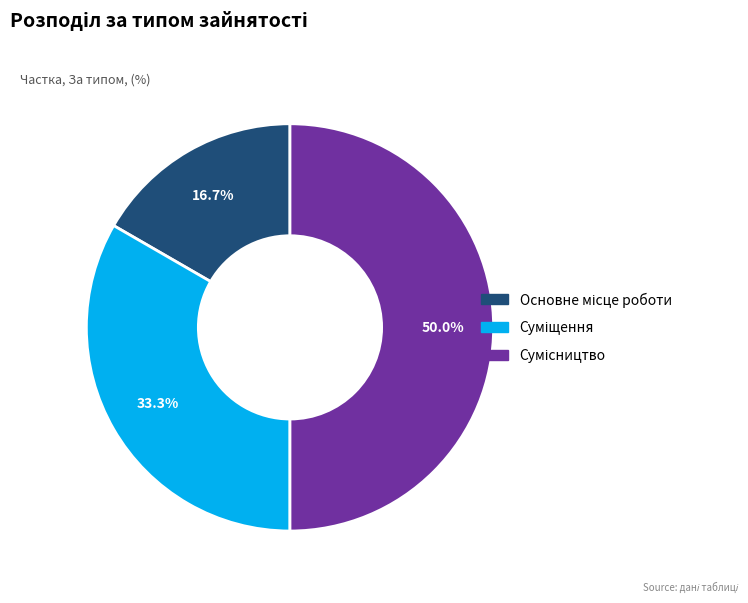

Is there any slice that represents more than half of the pie?

No